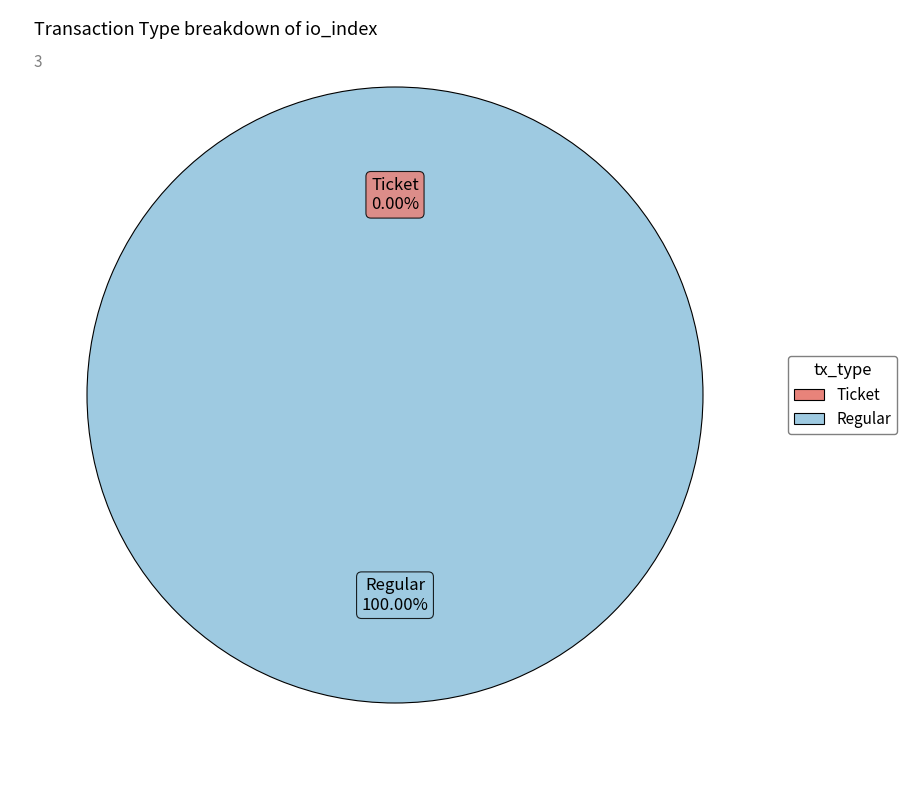

What is the largest slice in the pie chart?

Regular